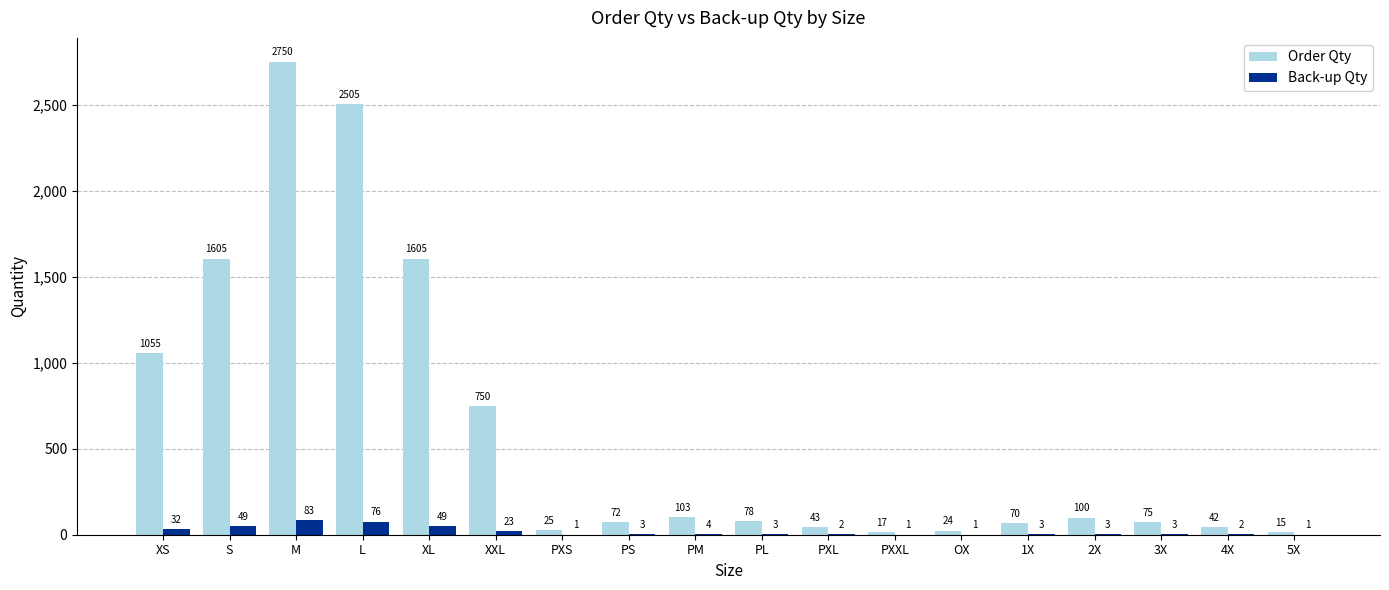

How many data points does each series have?

18